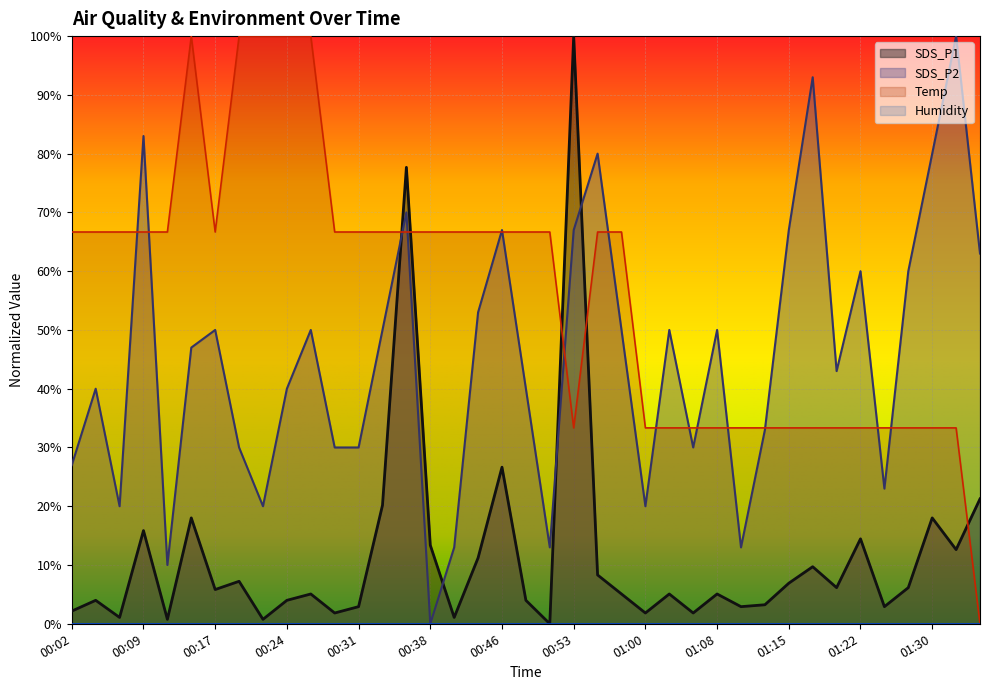

What is the average value of the SDS_P2 series?

0.5